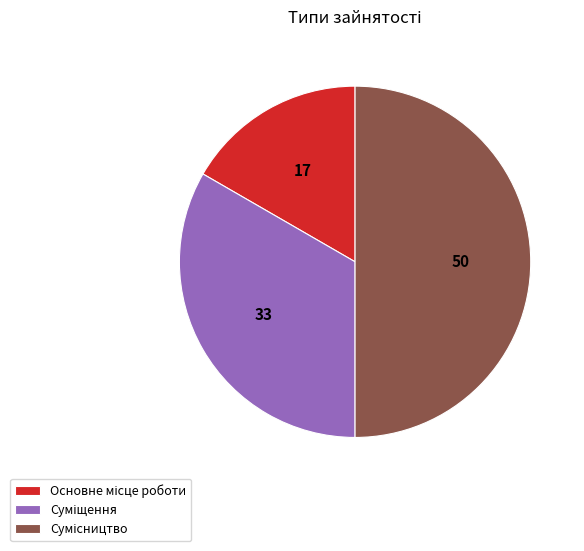

Count the number of slices in the pie.

3